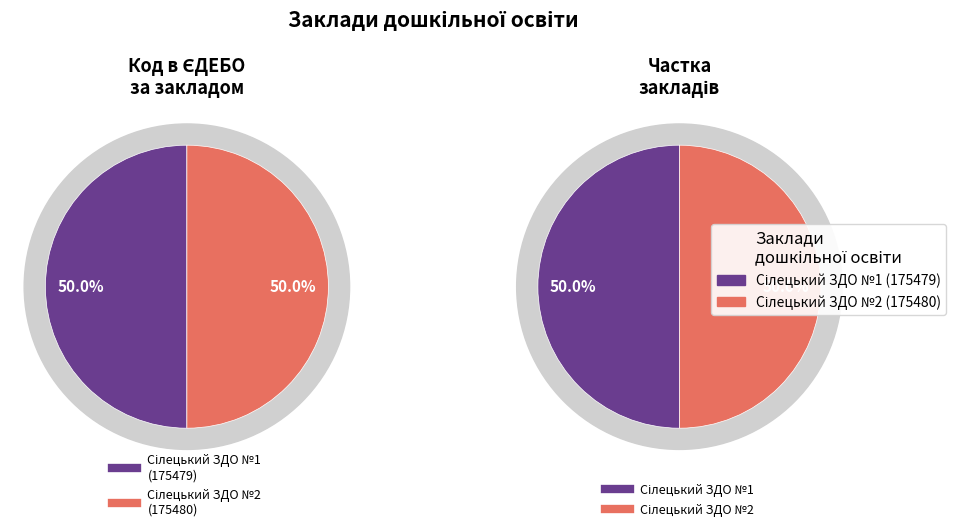

What is the majority slice?

Сілецький ЗДО №2